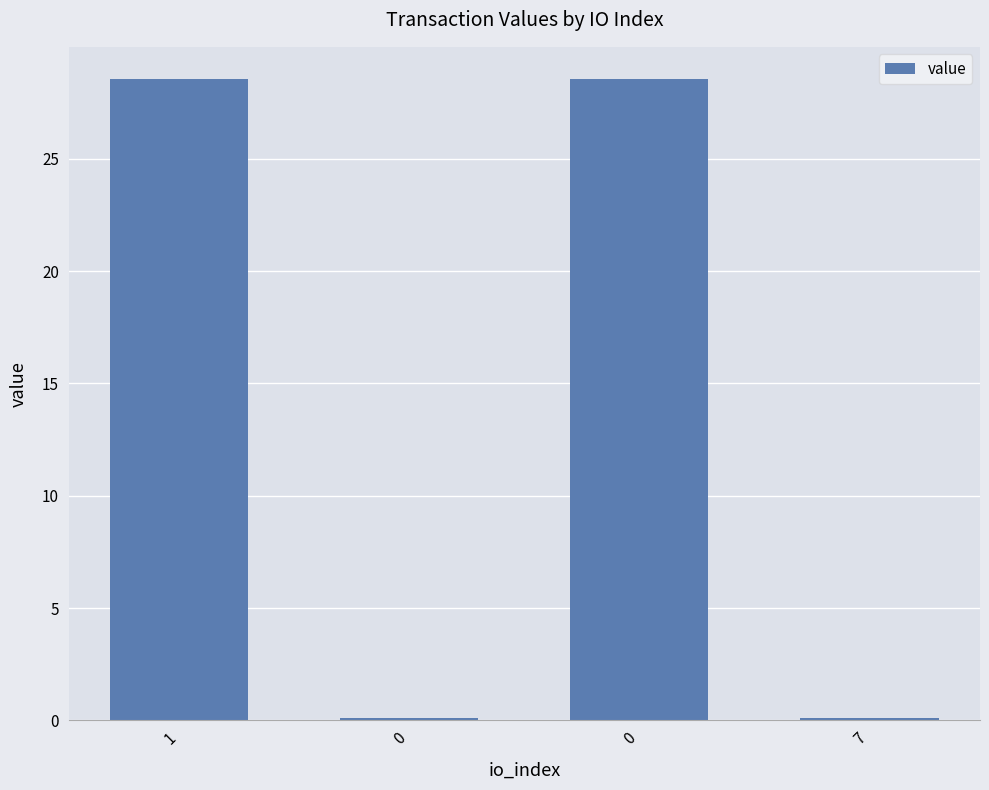

Rank the categories by value from lowest to highest.

0, 7, 1, 0